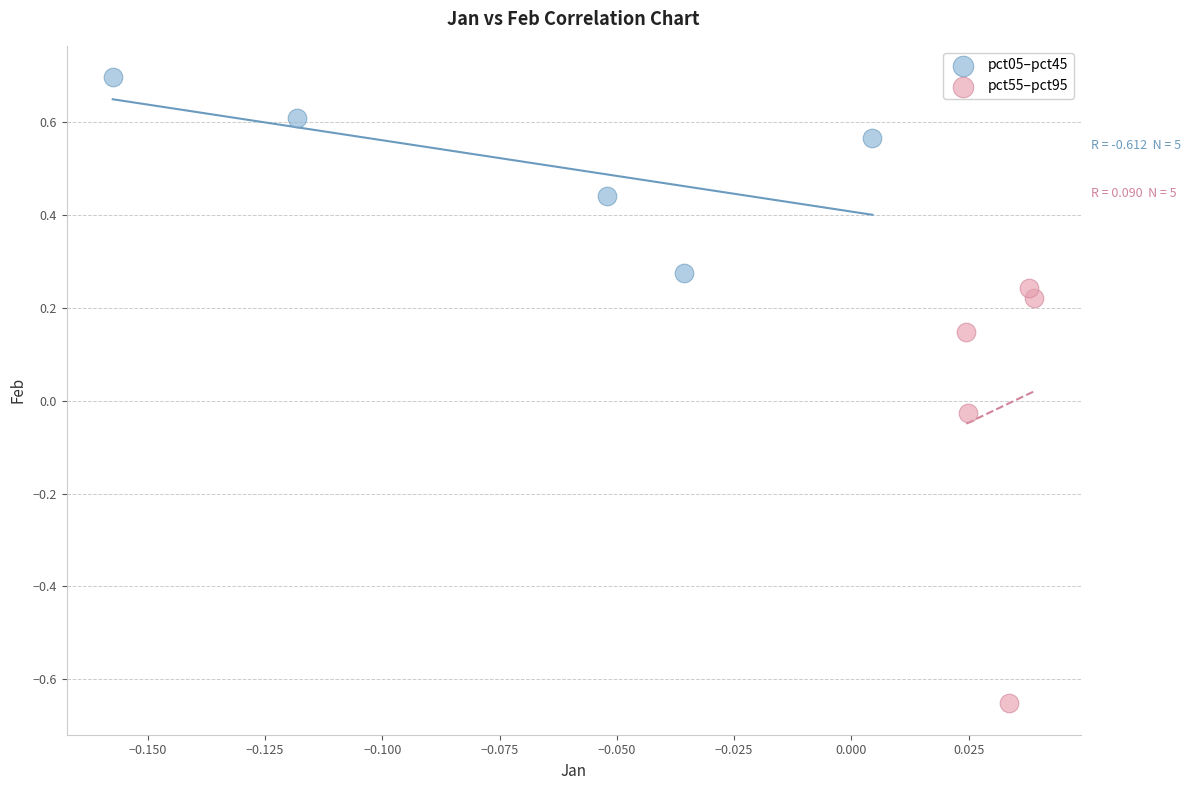

Which series contains the highest Y value?

pct05–pct45